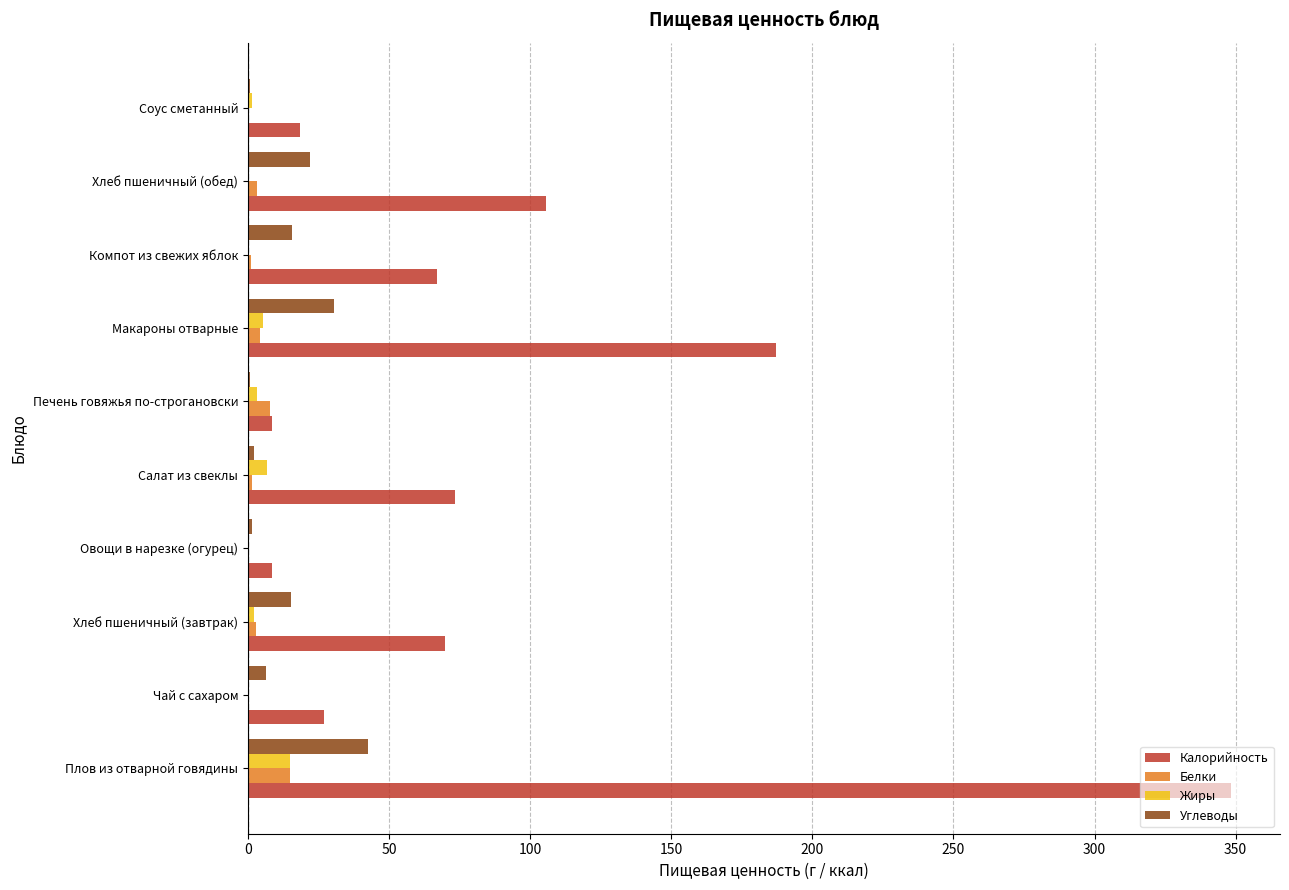

True or false: Калорийность has a value of 8.4 at Печень говяжья по-строгановски.

True